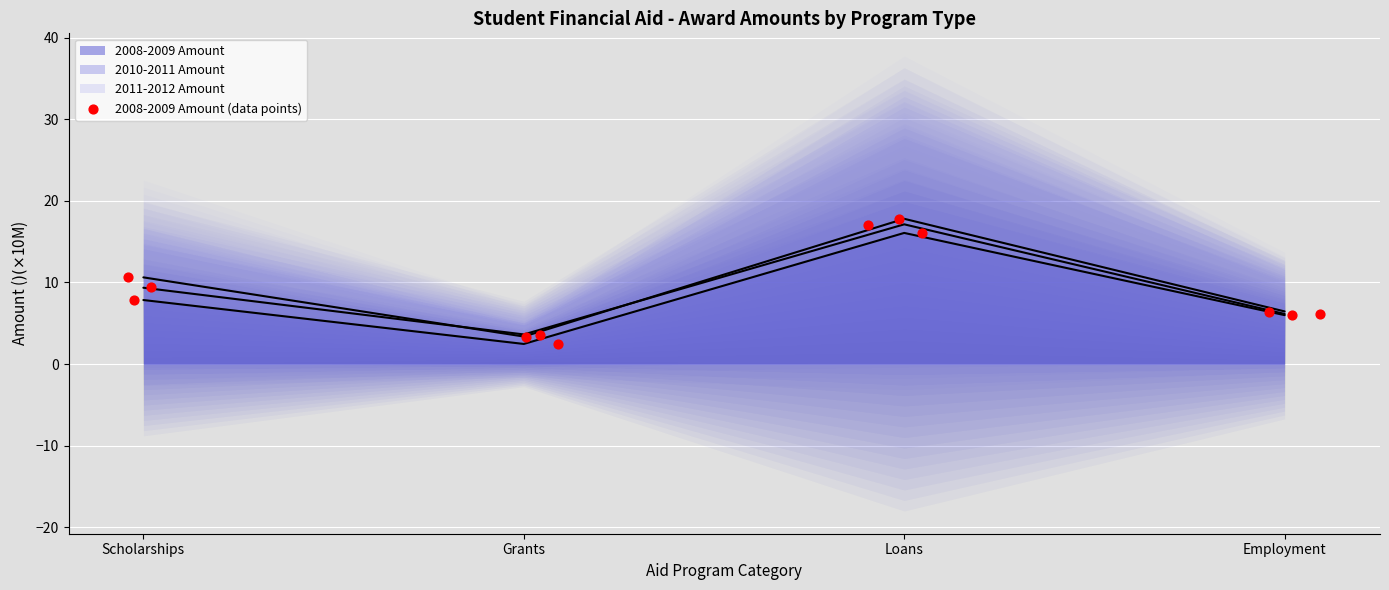

Between Employment and Loans, which is larger?

Loans